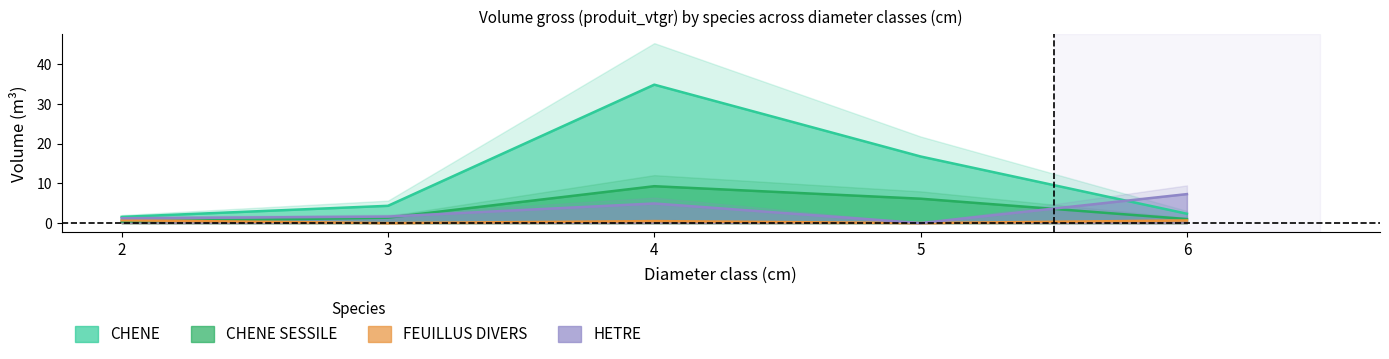

Between 2 and 6, which series saw the biggest shift?

HETRE